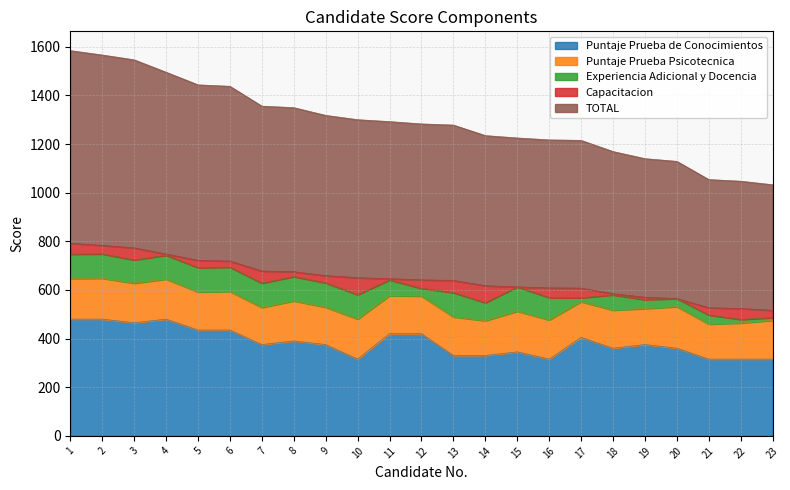

What is the difference between the maximum and minimum values in the Capacitacion series?

70.0